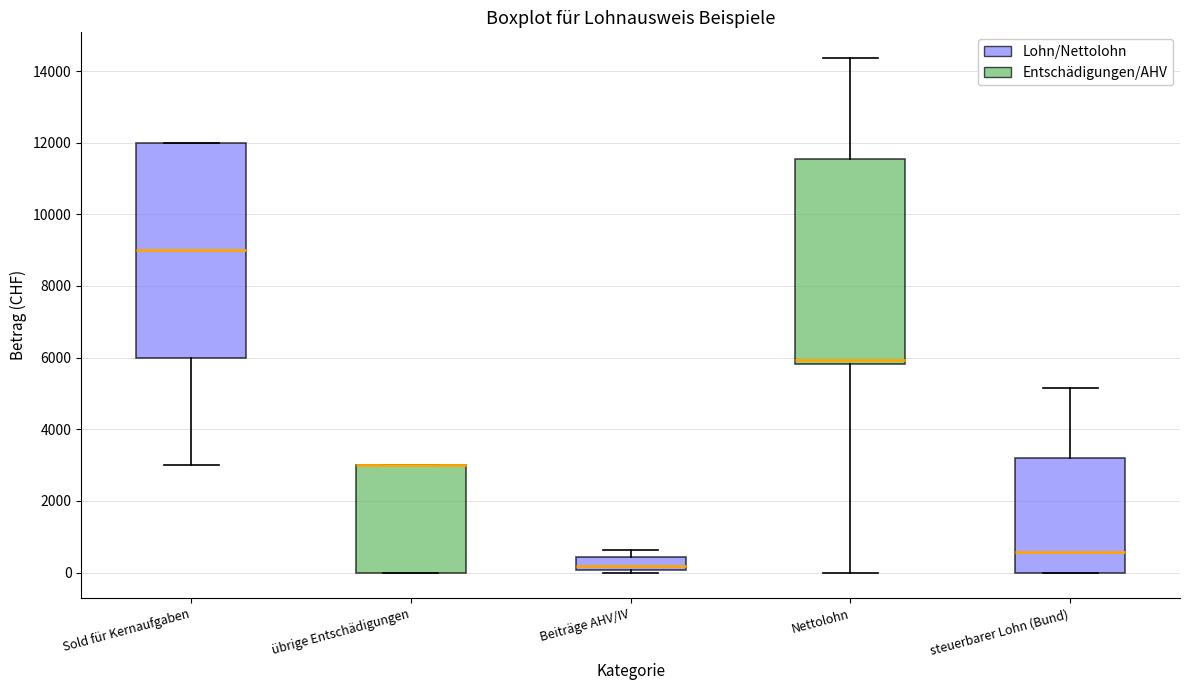

Which box is the tallest, from its lower edge to its upper edge?

Sold für Kernaufgaben